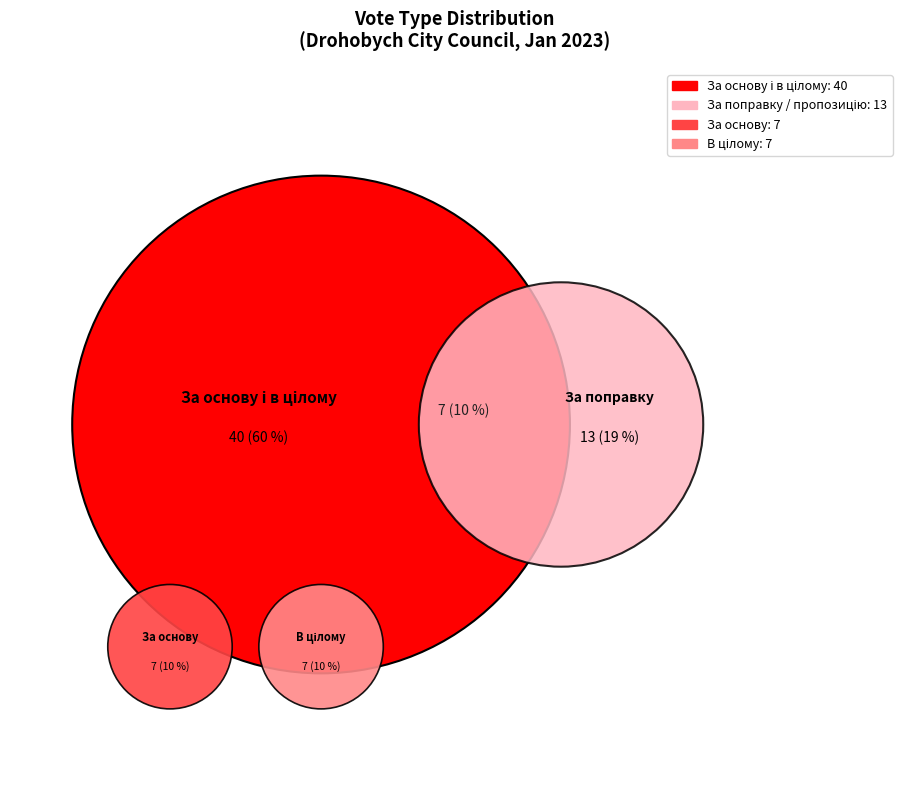

Does За основу account for over 50% of the chart?

No